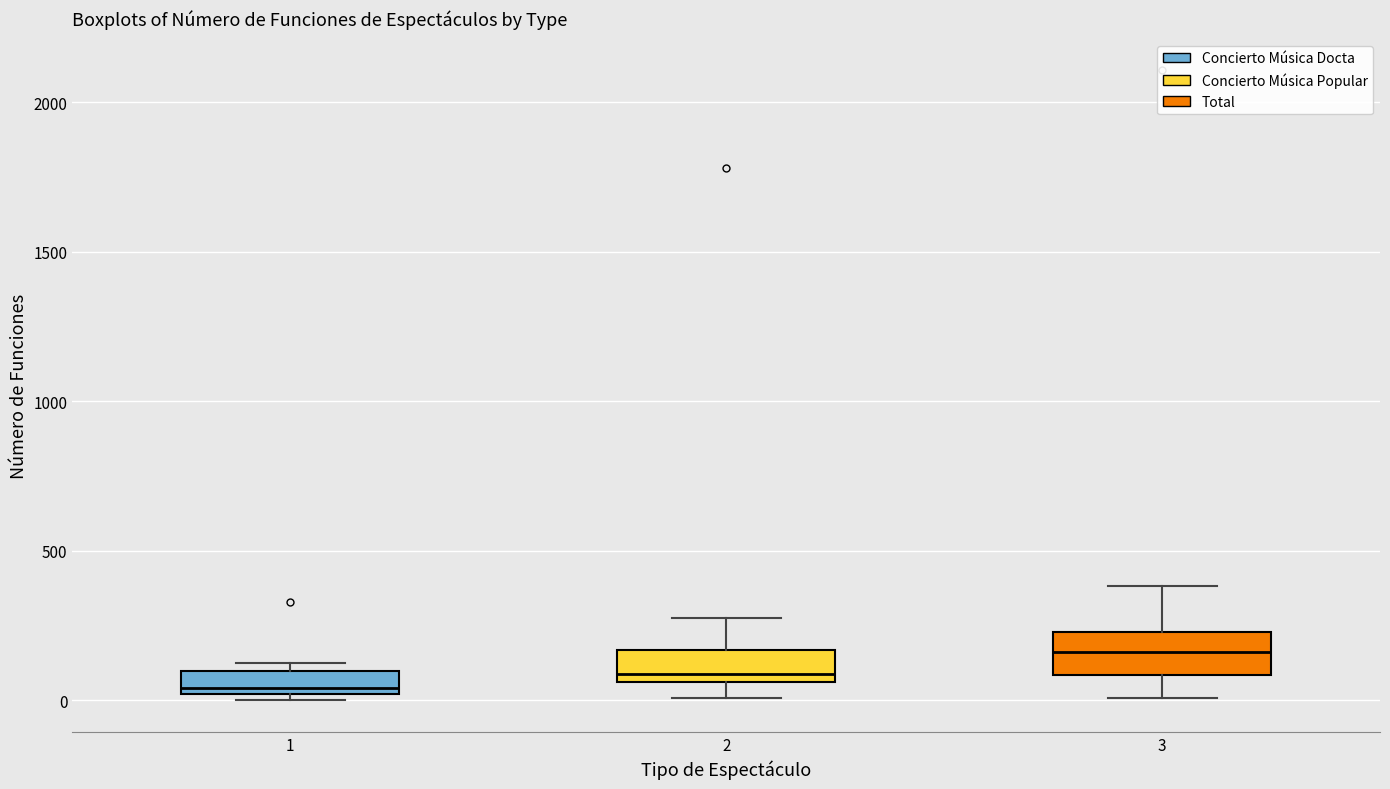

Reading left to right, read every box against the y-axis: the position of its median line, the range the box covers, and the ends of its whiskers. The values are not printed on the chart, so give them approximately, as read against the axis.

1: median 50, box 0 to 100, whiskers 0 (just below the box's lower edge) to 100 (just above the box's upper edge)
2: median 100, box 50 to 150, whiskers 0 to 250
3: median 150, box 100 to 250, whiskers 0 to 400